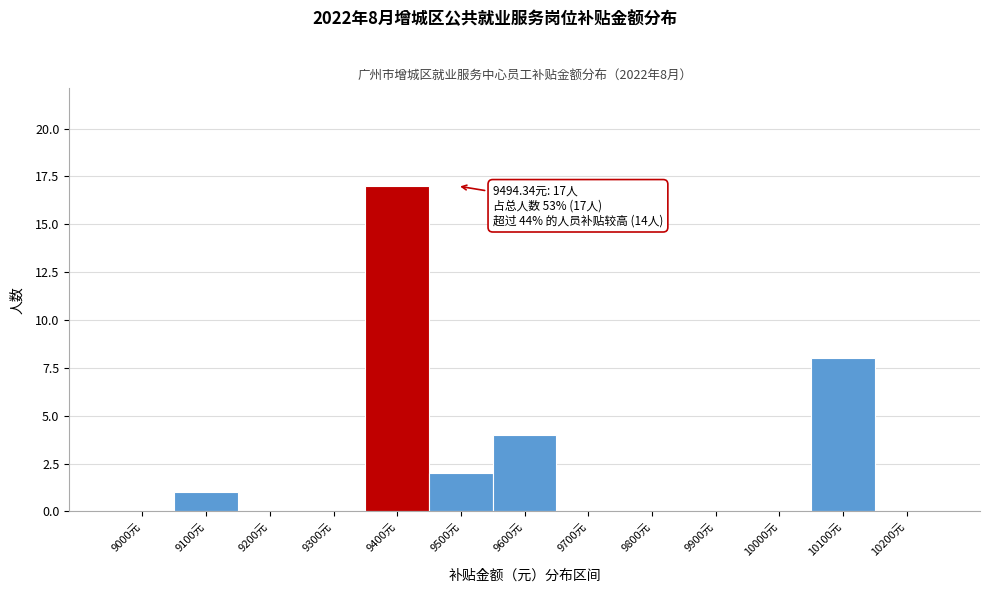

Reading left to right, list all the values displayed in this chart.

9000元=0	9100元=1	9200元=0	9300元=0	9400元=17	9500元=2	9600元=4	9700元=0	9800元=0	9900元=0	10000元=0	10100元=8	10200元=0